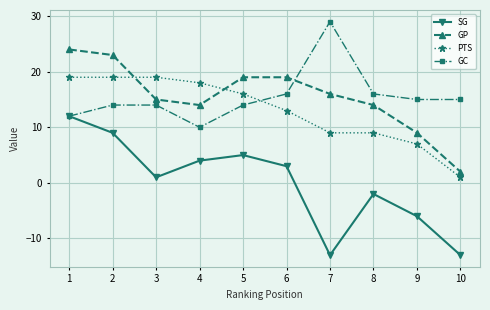

Is the value of SG at 9 greater than the value of PTS at 6?

No